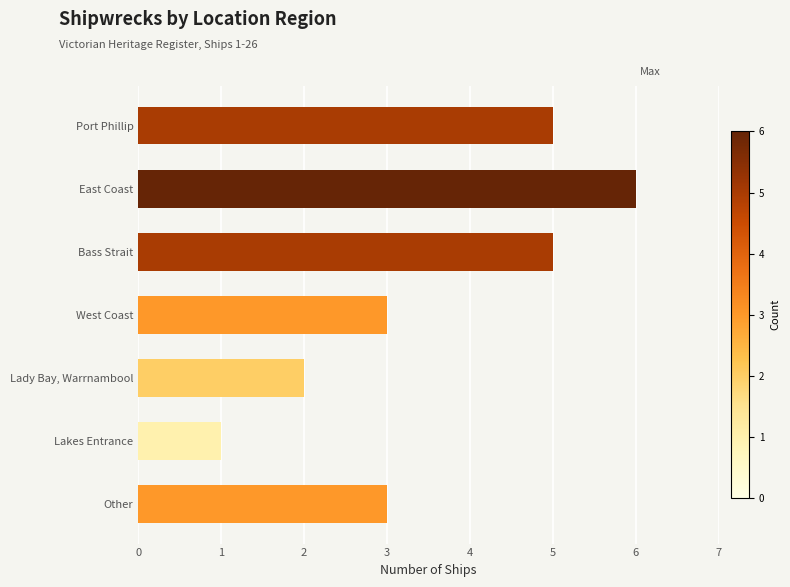

How many categories are shown in the chart?

7